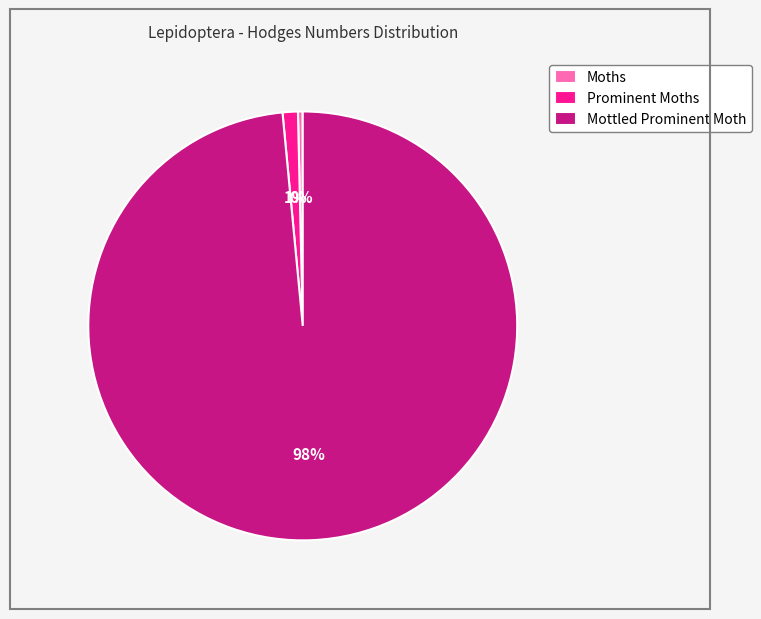

Count the number of slices in the pie.

3